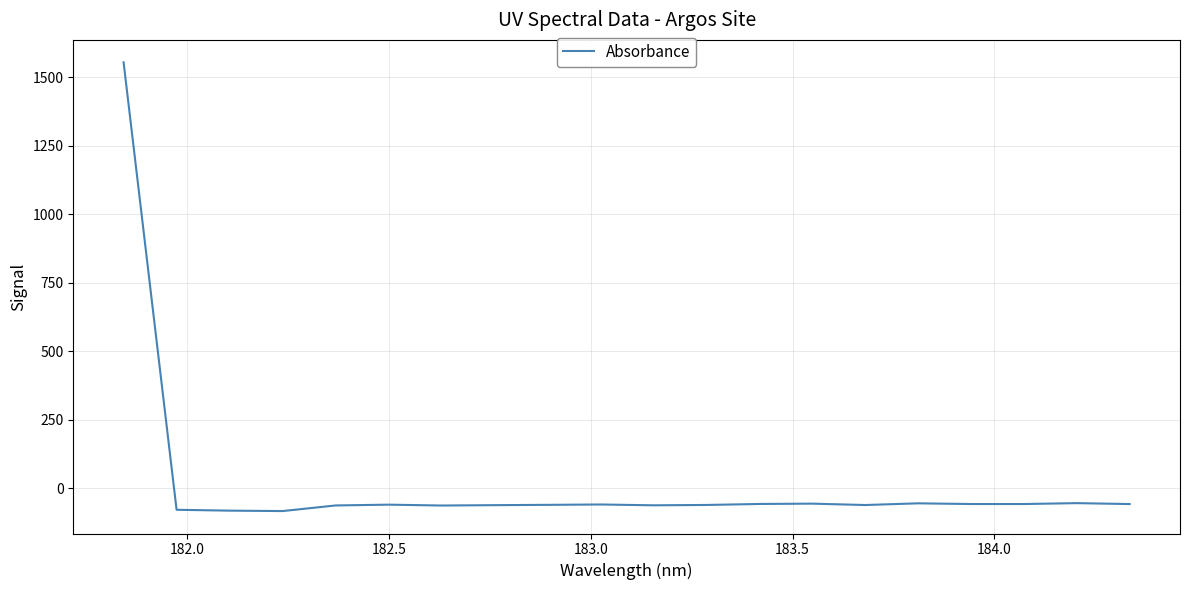

What is the greatest value displayed?

1555.4